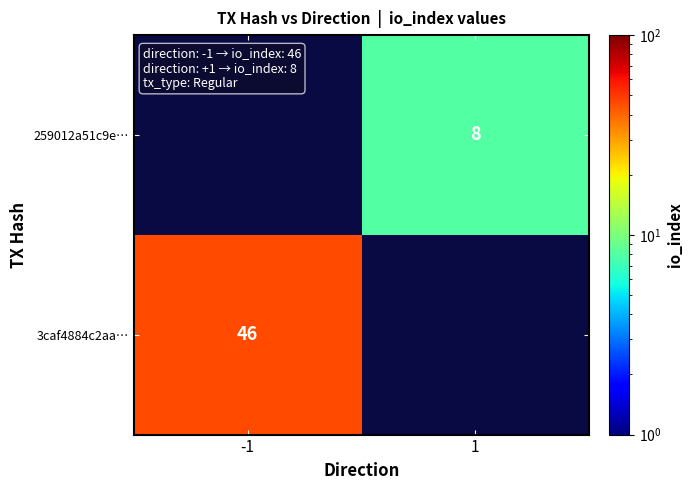

Rank the series by their maximum value, from lowest to highest.

3caf4884c2aa…, 259012a51c9e…